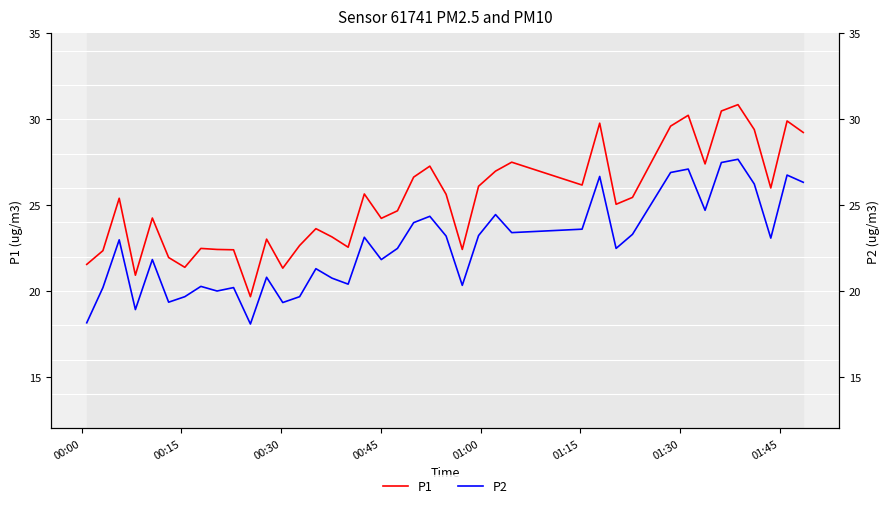

What is the greatest value displayed?

30.9